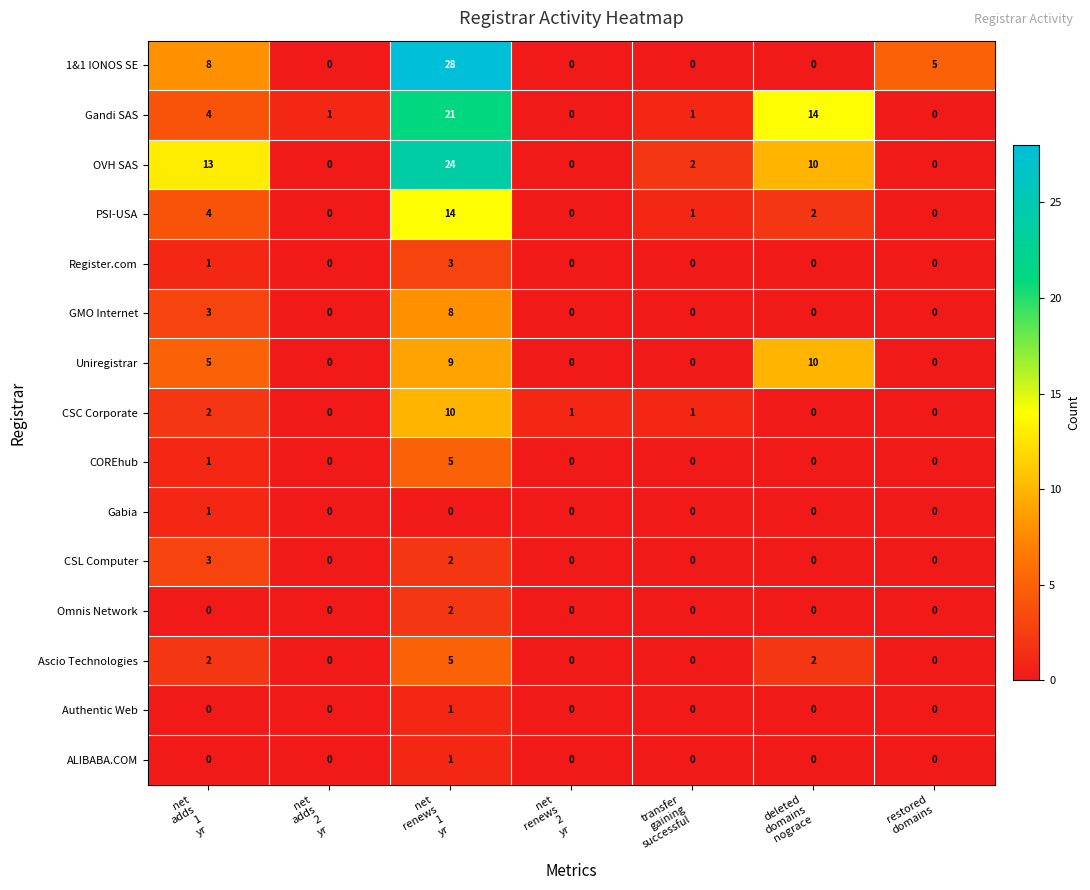

Which series has the largest total across all categories?

OVH SAS